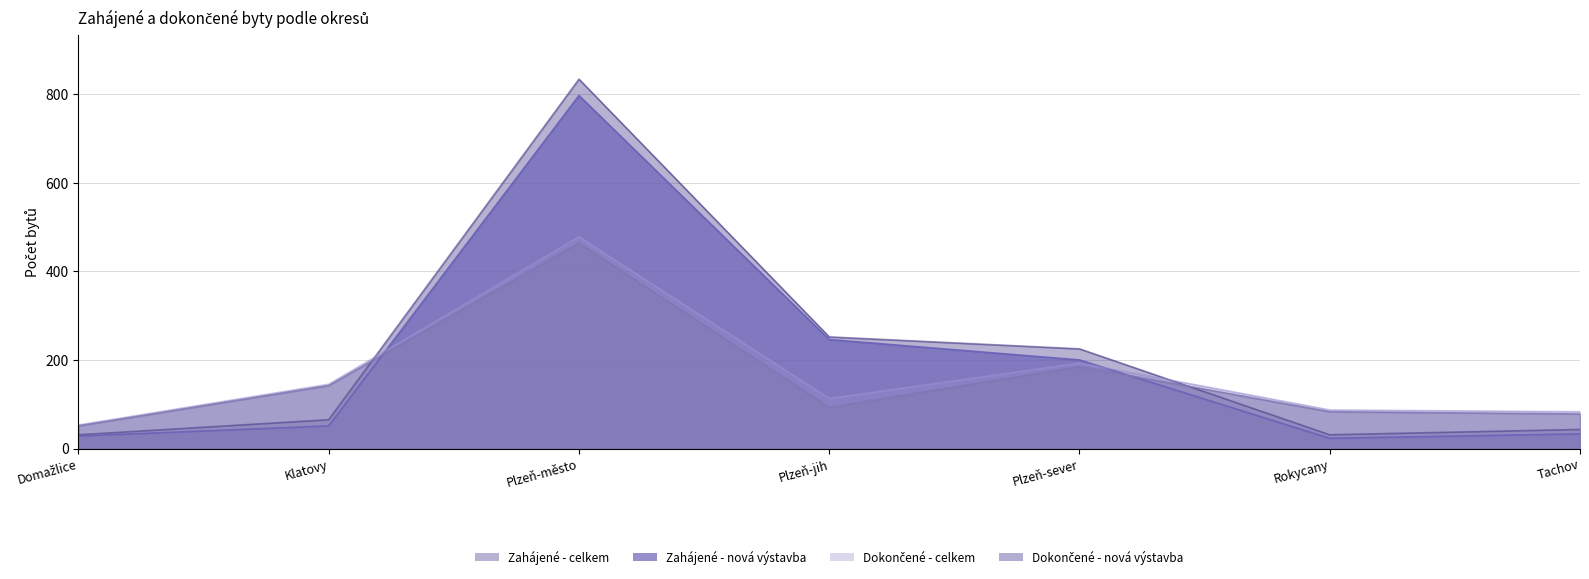

How many categories are shown in the chart?

7